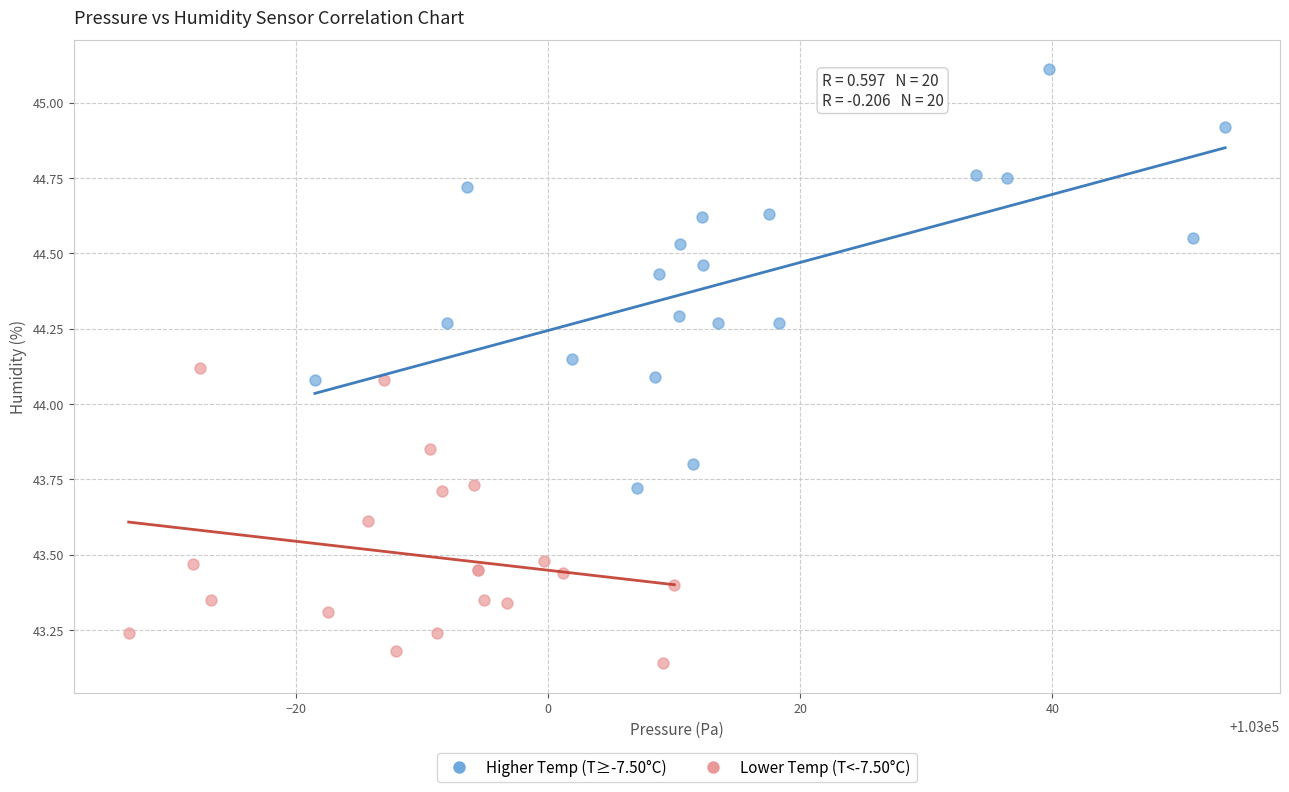

Which series reaches the maximum Y coordinate?

Higher Temp (T≥-7.50°C)